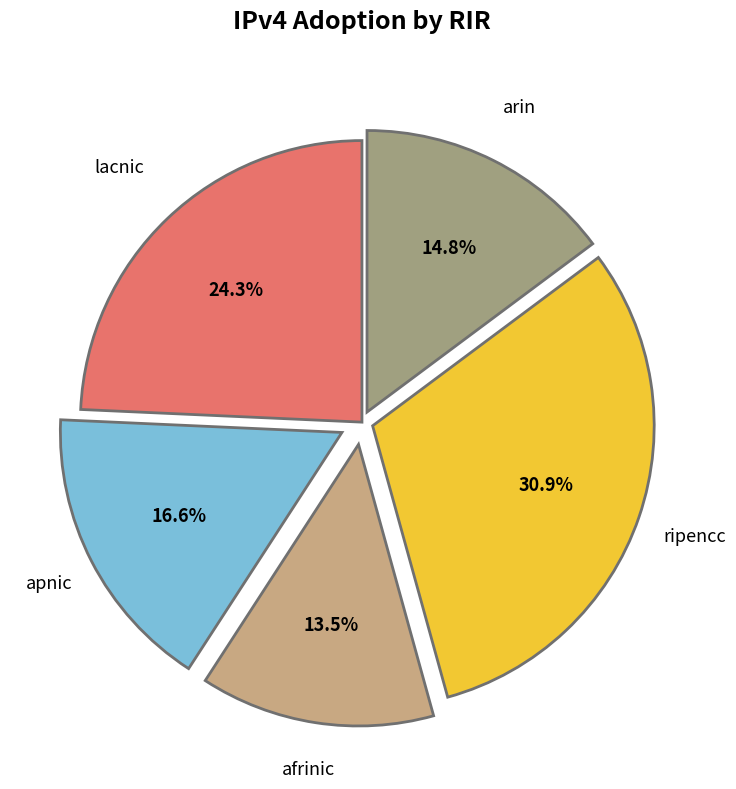

Is there any slice that represents more than half of the pie?

No